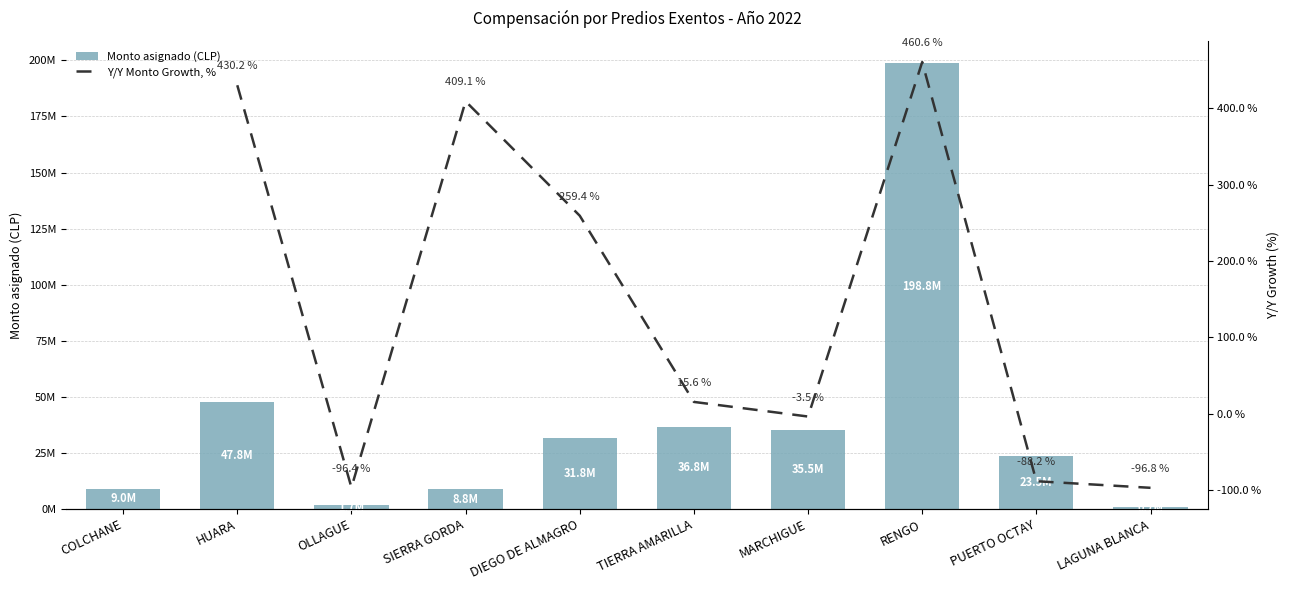

The value at MARCHIGUE is 56899857. True or false?

False